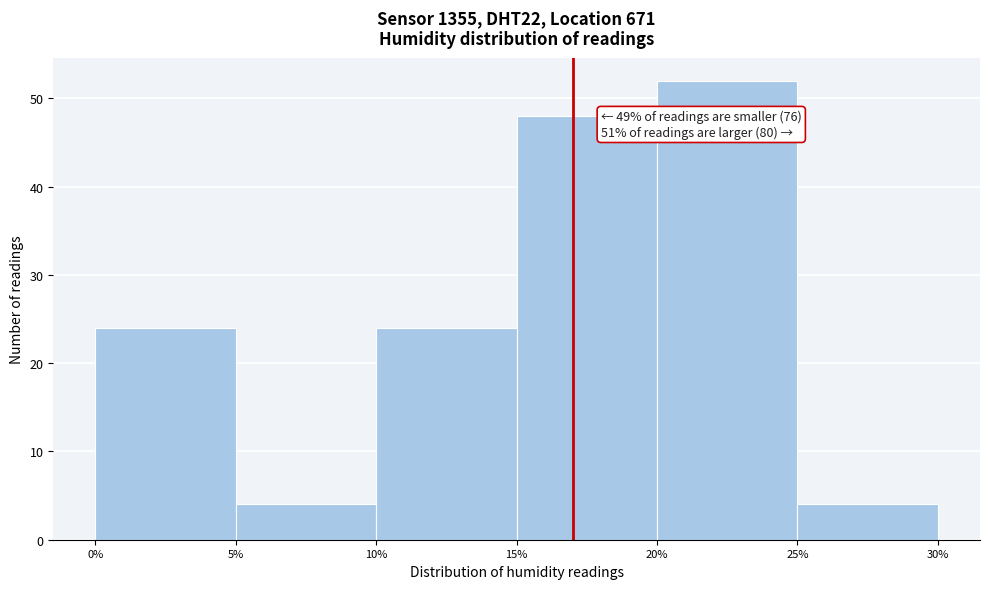

Which range on the x-axis has the tallest bar?

20% to 25%